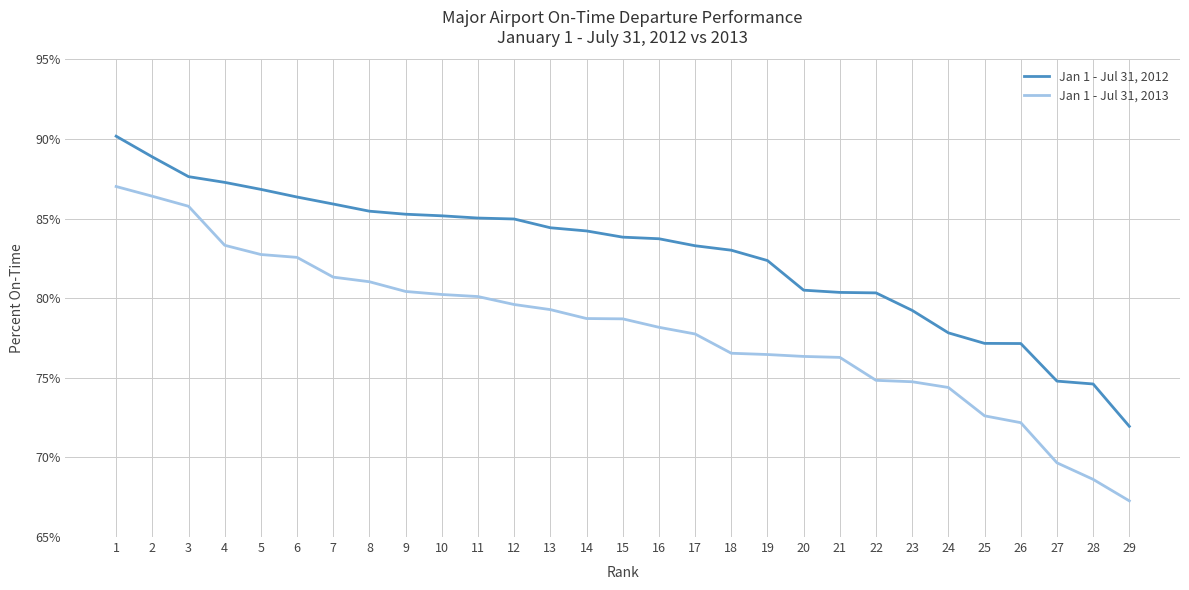

Read the Jan 1 - Jul 31, 2012 value at 10.

85.2